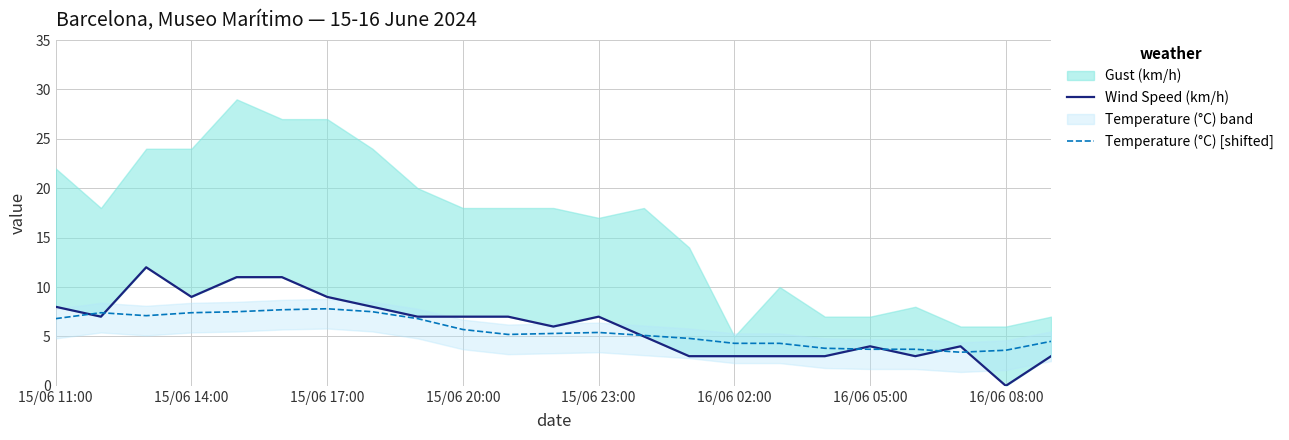

What is the minimum value for Temperature (°C) [shifted]?

3.4